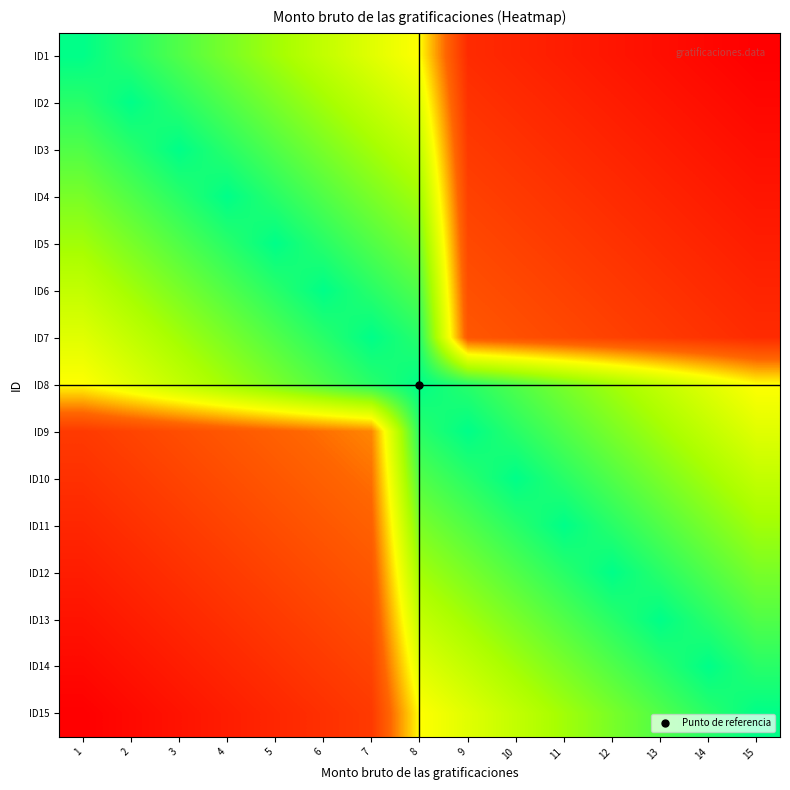

What is the total value across all series at 2?

7.2